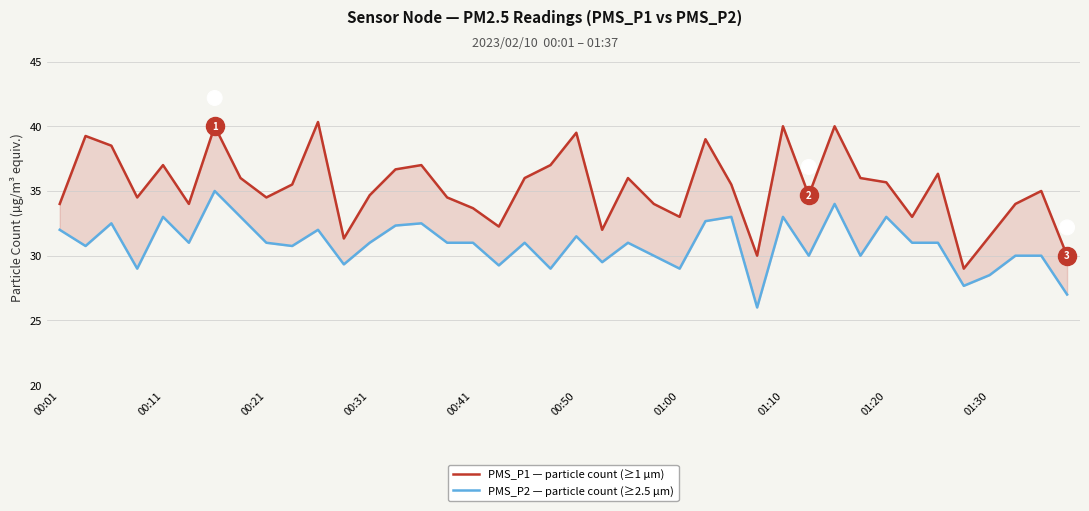

True or false: PMS_P1 — particle count (≥1 µm) has a value of 35.0 at 38.

True